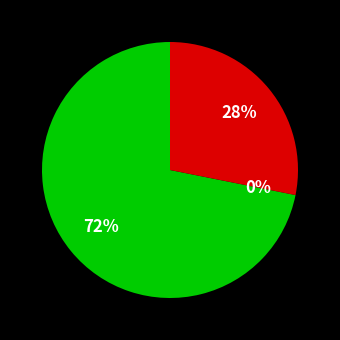

To the nearest percent, what is the difference between the largest and smallest slice percentages?

72%